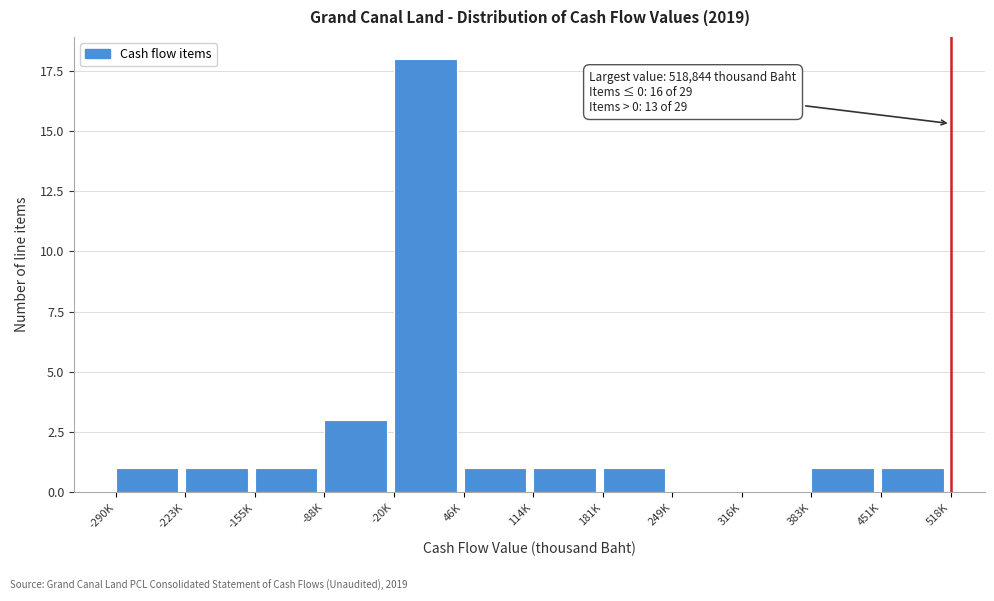

Reading left to right, list all the values displayed in this chart.

-290K=1	-223K=1	-155K=1	-88K=3	-20K=18	46K=1	114K=1	181K=1	249K=0	316K=0	383K=1	451K=1